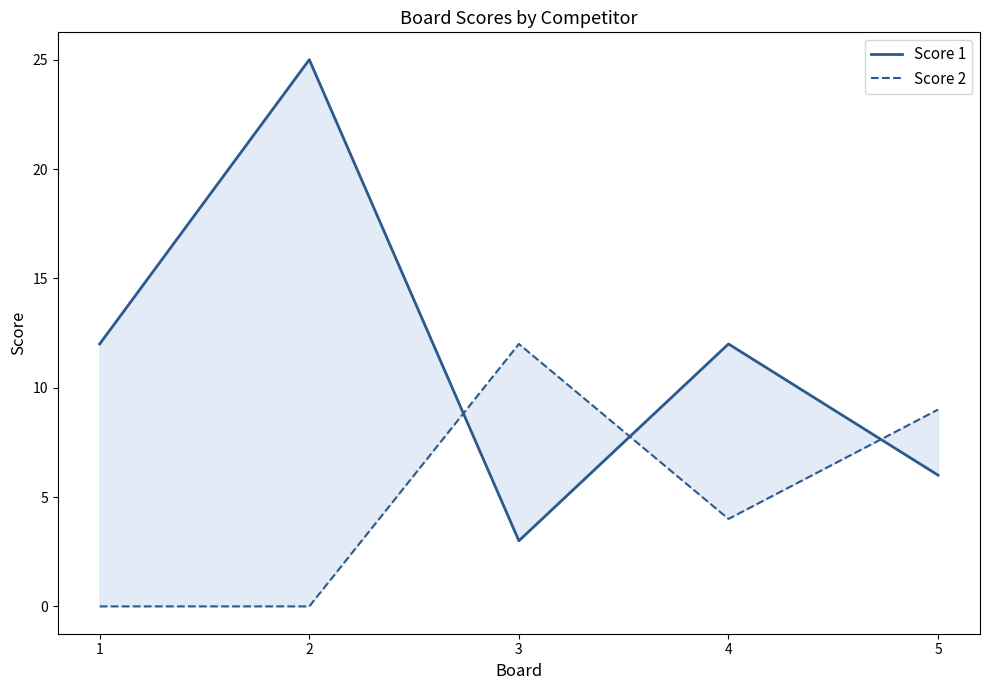

Which series ends up on top after the final intersection of Score 1 and Score 2?

Score 2